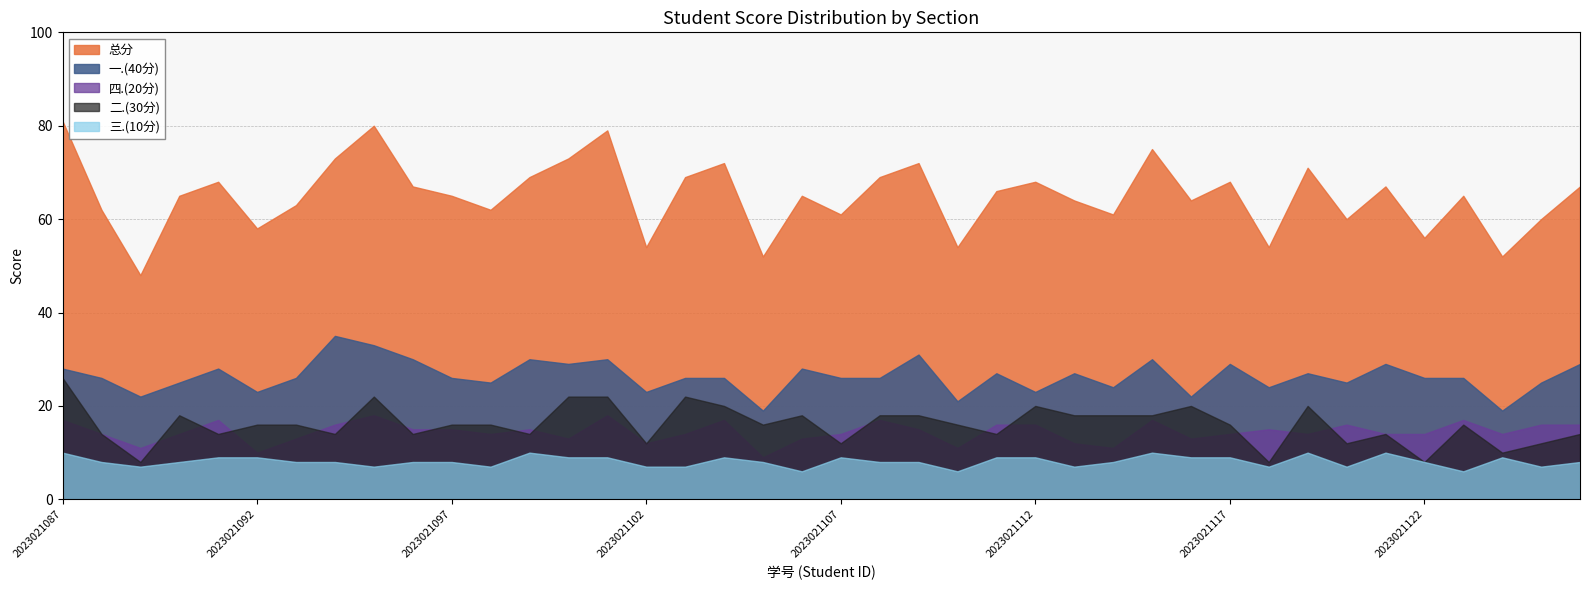

Which series has the largest range (max minus min)?

总分